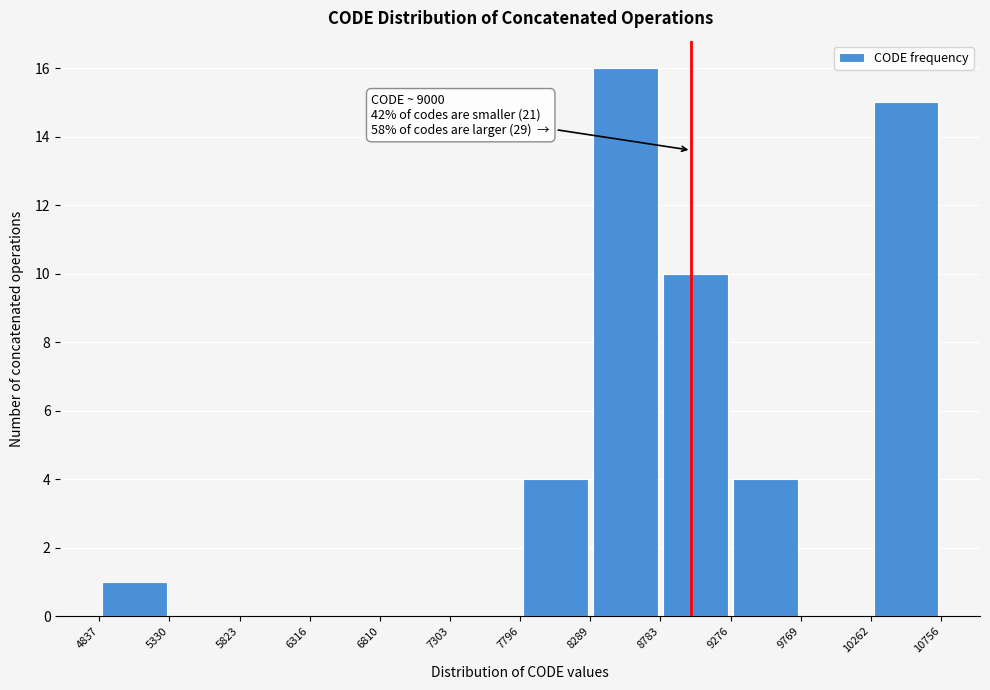

Which range on the x-axis has the tallest bar?

8289 to 8783